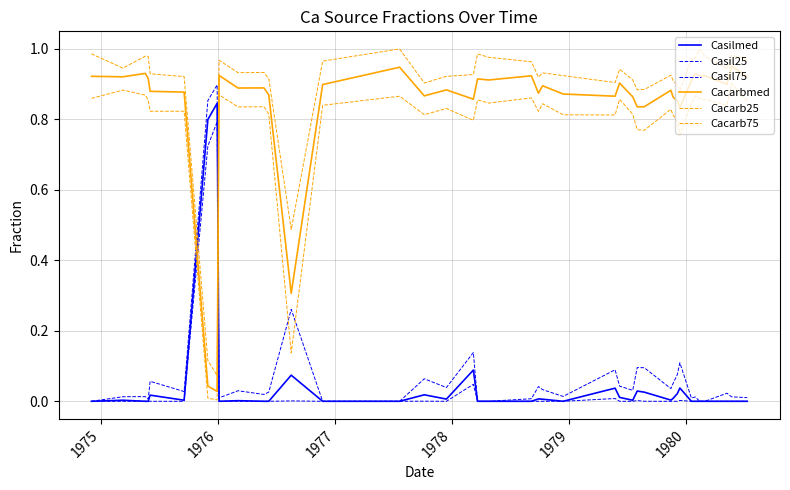

Which series has the largest range (max minus min)?

Cacarb75